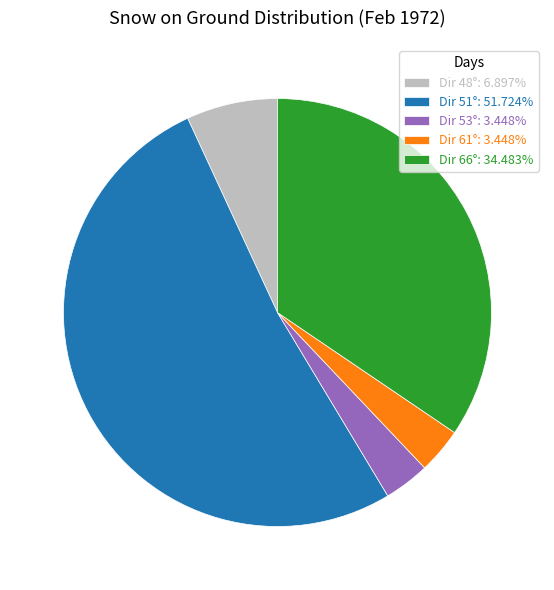

What is the ratio of the value at Dir 66°: 34.483% to the value at Dir 61°: 3.448%?

10.0